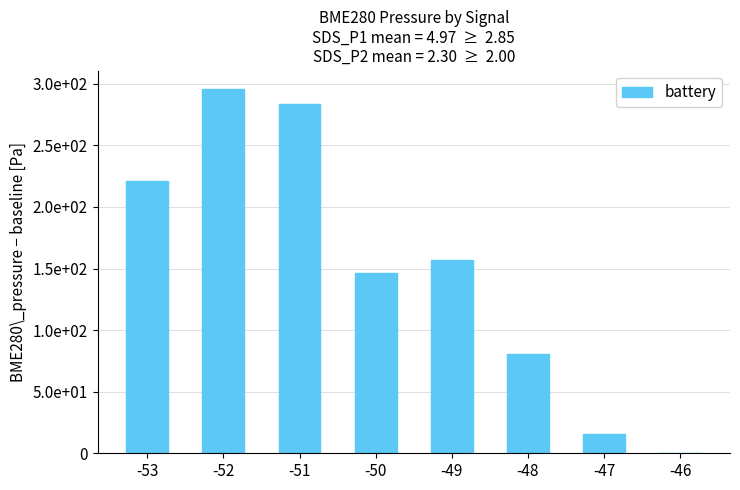

Reading right to left, extract all data points from this chart.

-46=0	-47=16	-48=81	-49=157	-50=146	-51=284	-52=296	-53=221